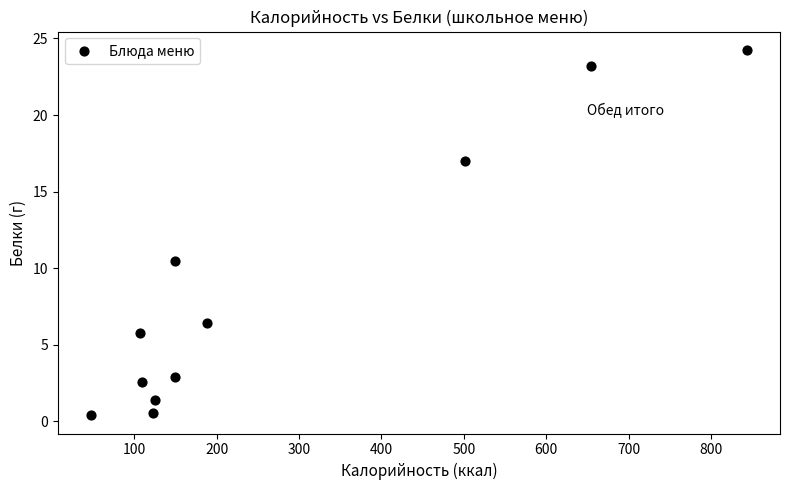

What Y value in the scatter plot is closest to 12?

10.5